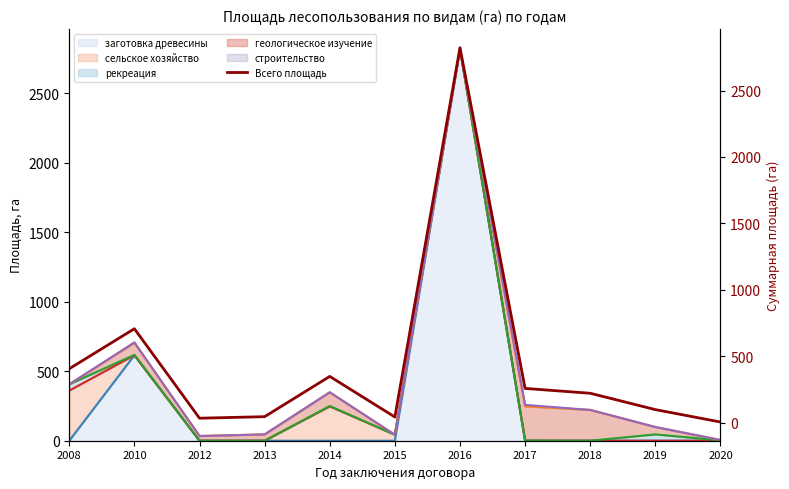

What is the greatest value displayed?

2822.0